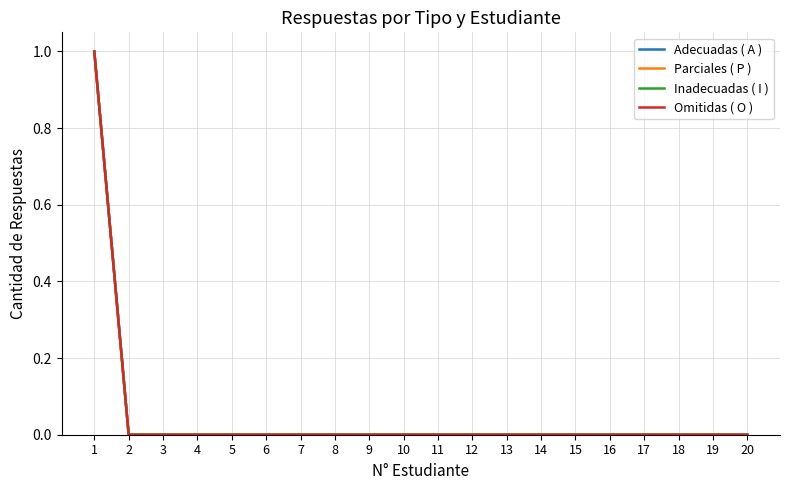

Rank the series at 14 from lowest to highest value.

Adecuadas ( A ), Parciales ( P ), Inadecuadas ( I ), Omitidas ( O )